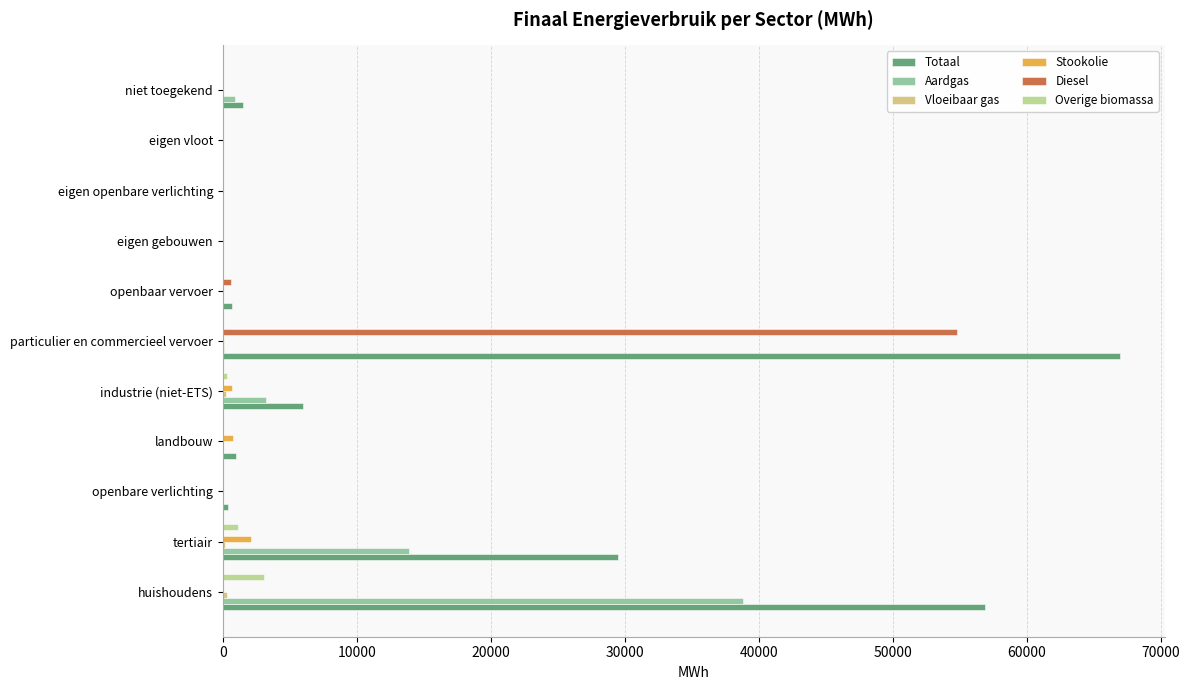

At which label is Diesel closest to 27408?

openbaar vervoer